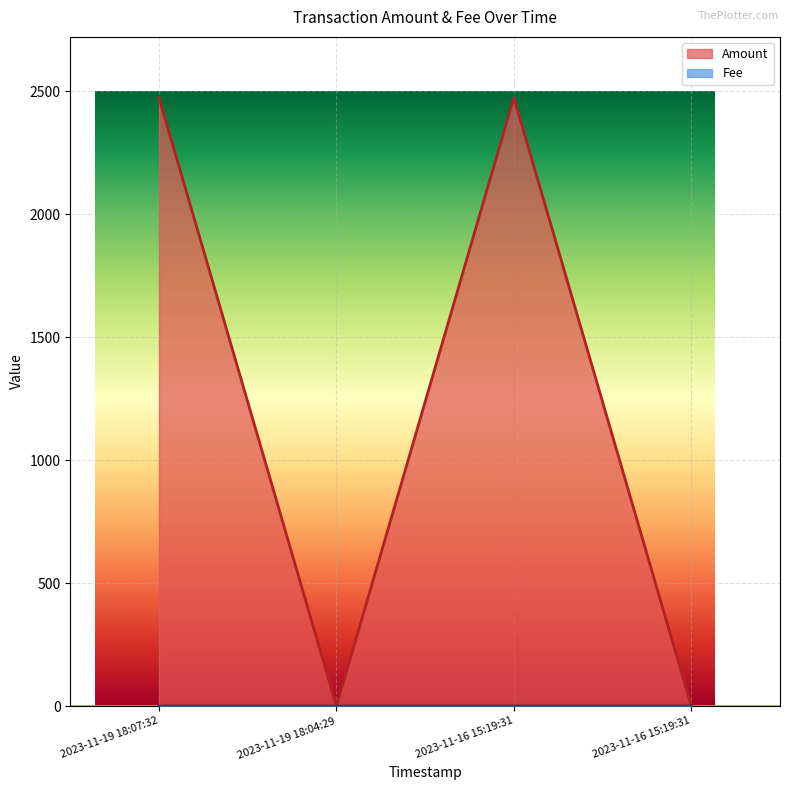

Which category has the lowest value across all series?

2023-11-16 15:19:31